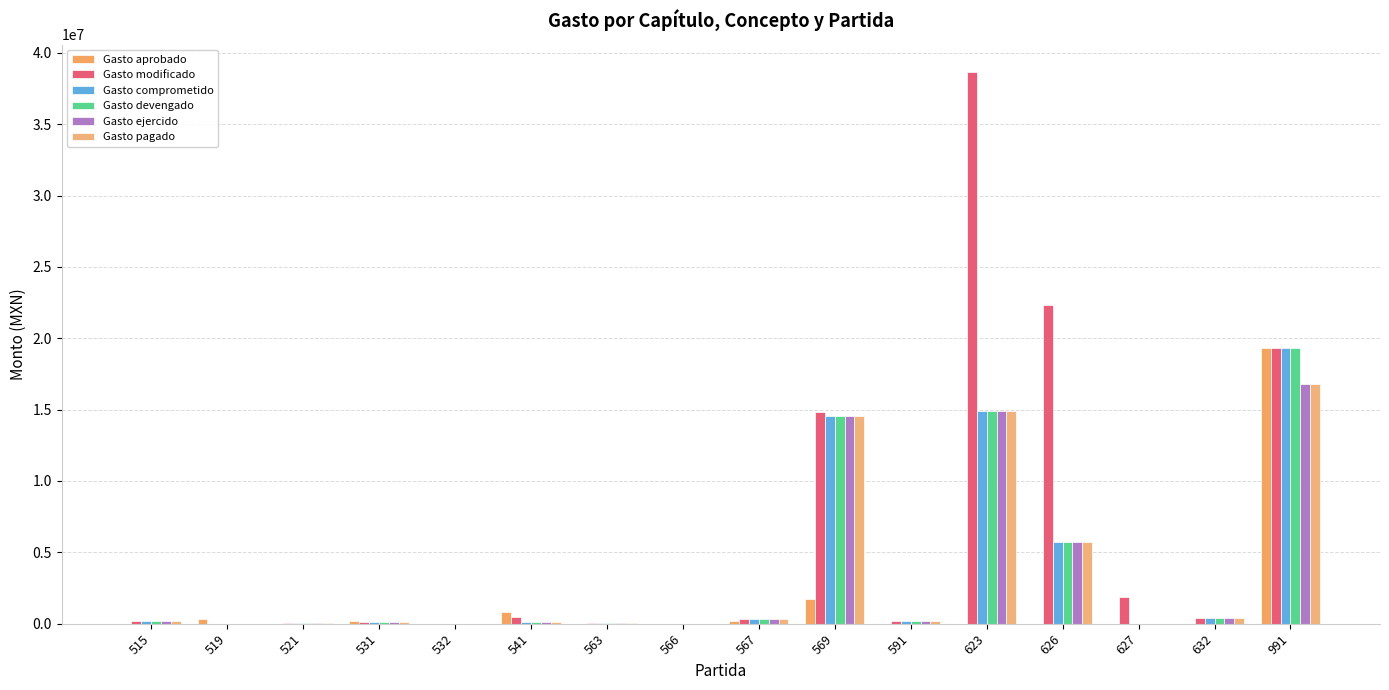

Rank the series by their maximum value, from highest to lowest.

Gasto modificado, Gasto aprobado, Gasto comprometido, Gasto devengado, Gasto ejercido, Gasto pagado